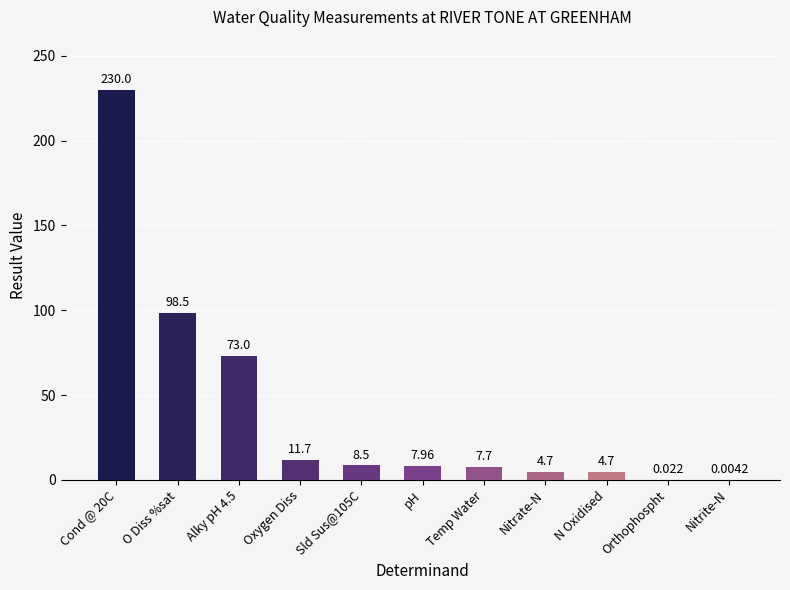

Between pH and N Oxidised, which is larger?

pH